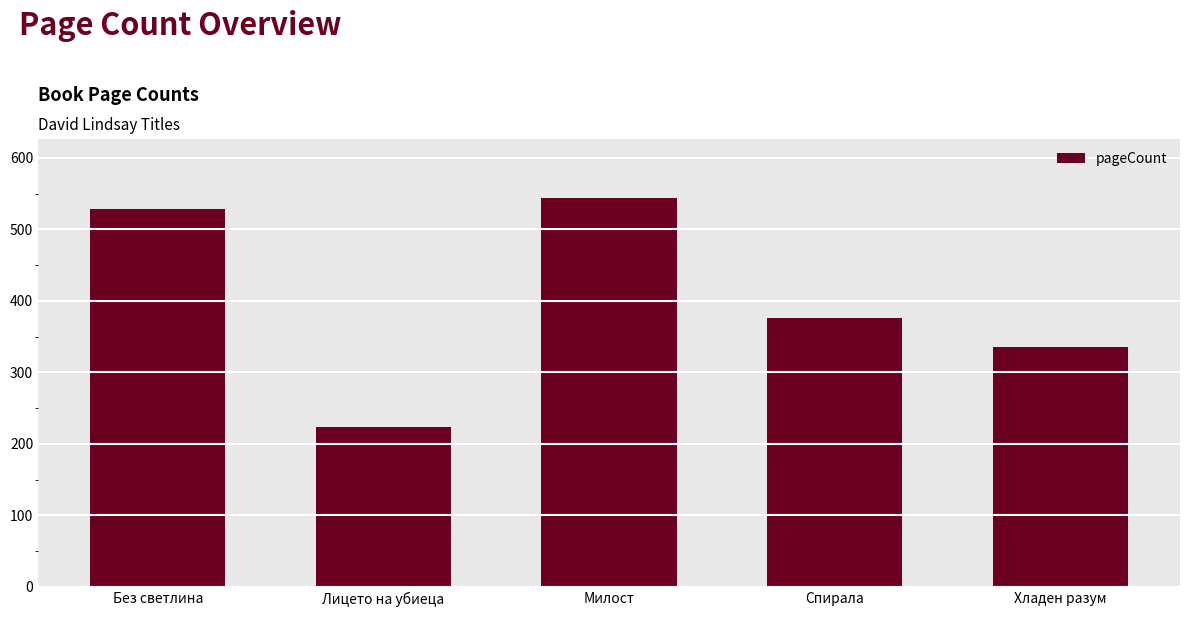

Where does the data first go above 376?

Без светлина